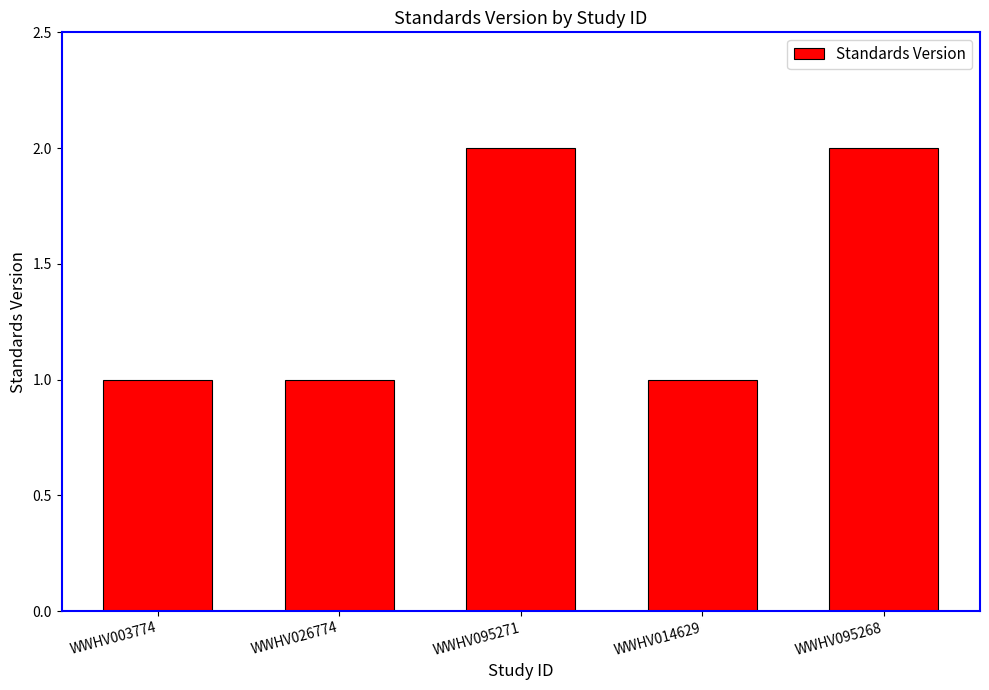

How many categories are shown in the chart?

5